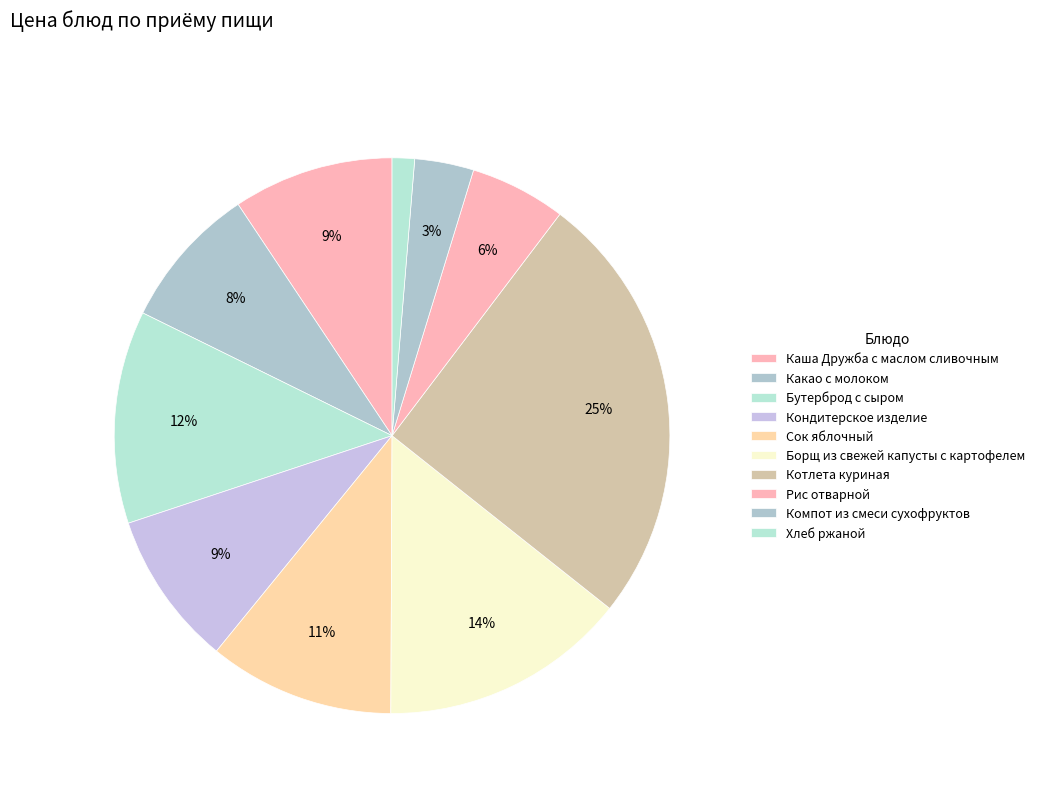

Count the number of slices in the pie.

10